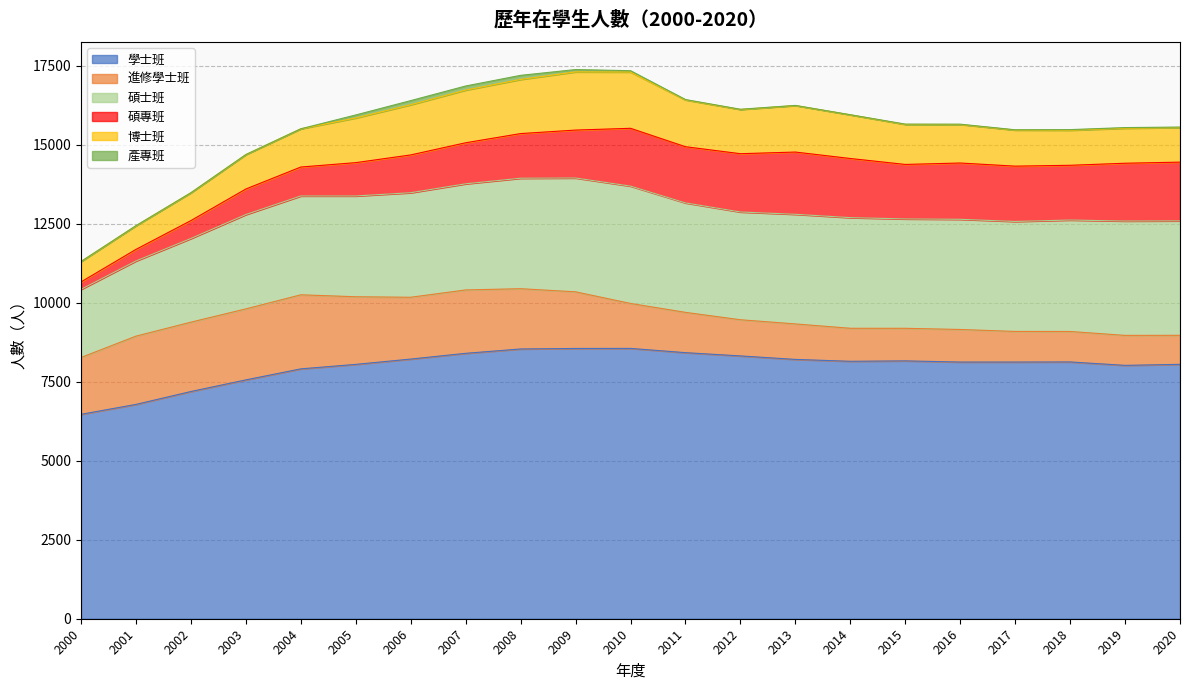

How many distinct data groups are displayed?

6